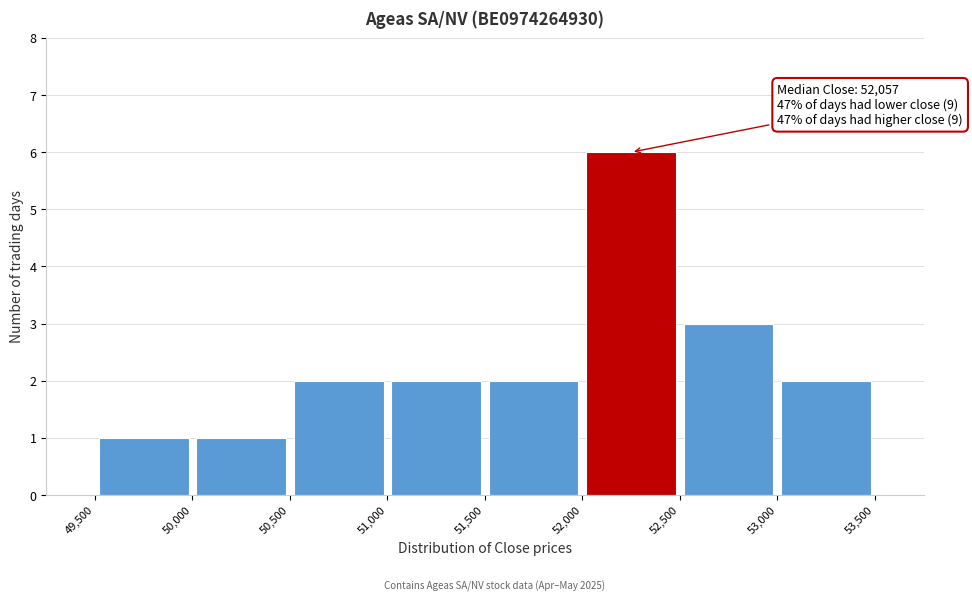

Which range on the x-axis has the tallest bar?

52,000 to 52,500